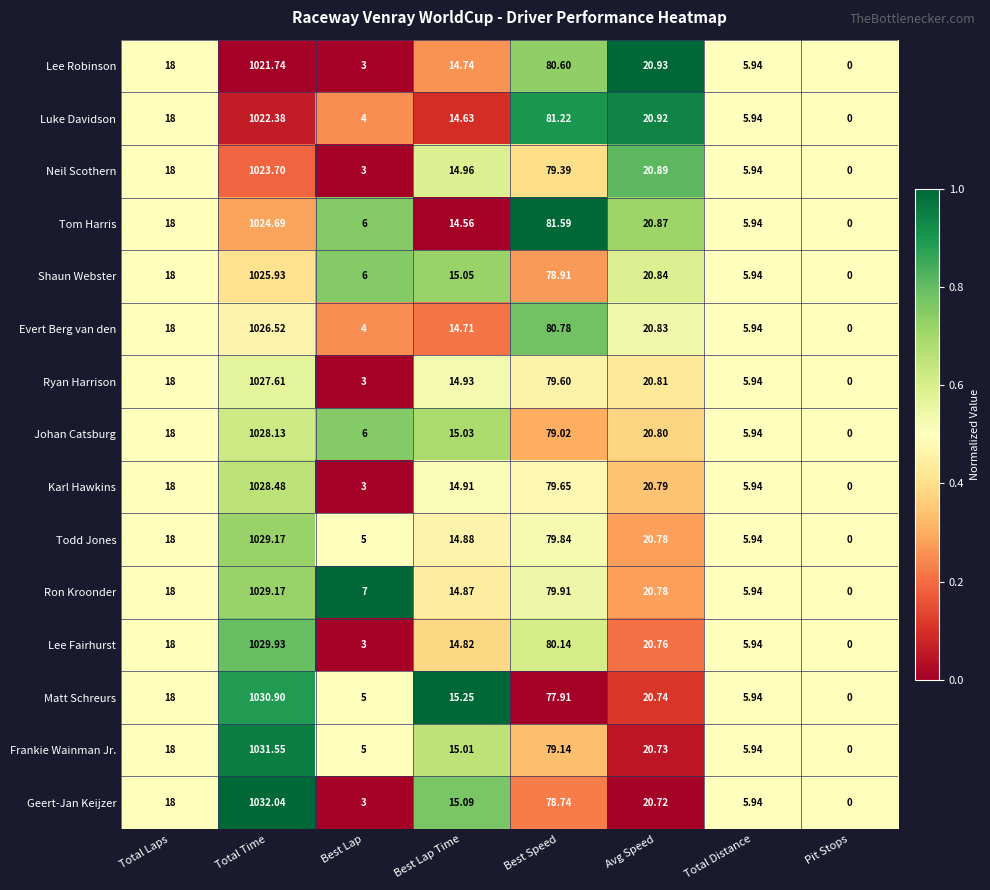

Rank the categories by Matt Schreurs value from highest to lowest.

Total Time, Best Speed, Avg Speed, Total Laps, Best Lap Time, Total Distance, Best Lap, Pit Stops